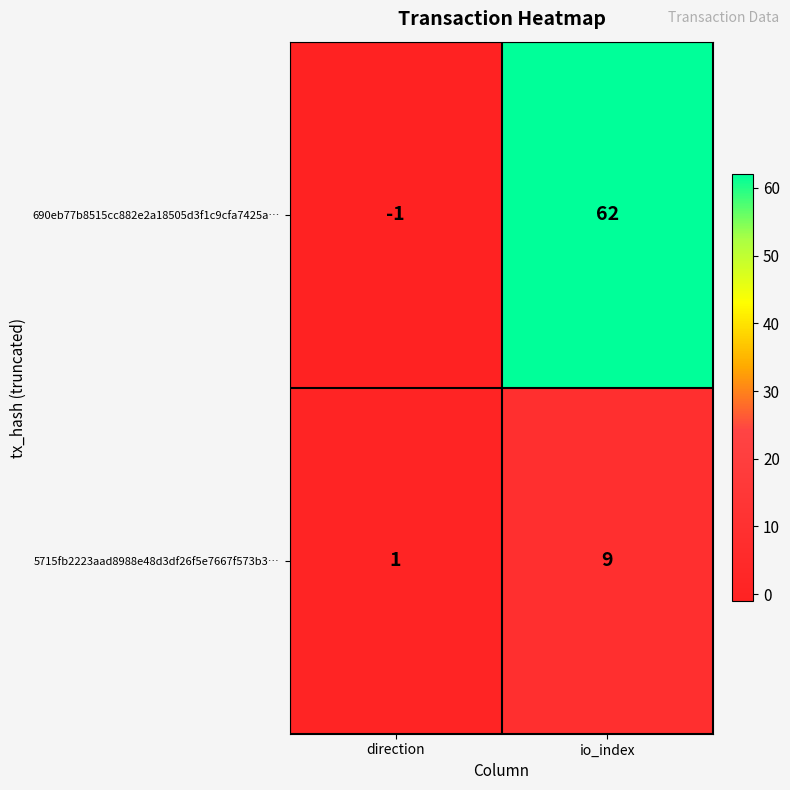

What is the difference between the maximum and minimum values in the 690eb77b8515cc882e2a18505d3f1c9cfa7425a… series?

63